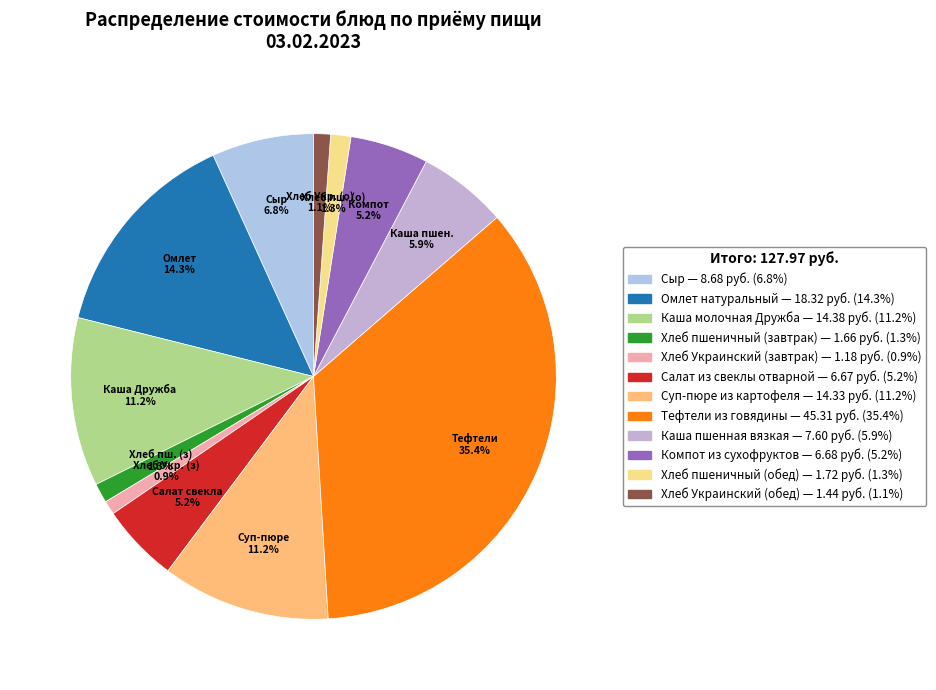

To the nearest percent, what is the combined percentage of Каша пшенная вязкая and Хлеб Украинский (завтрак)?

7%